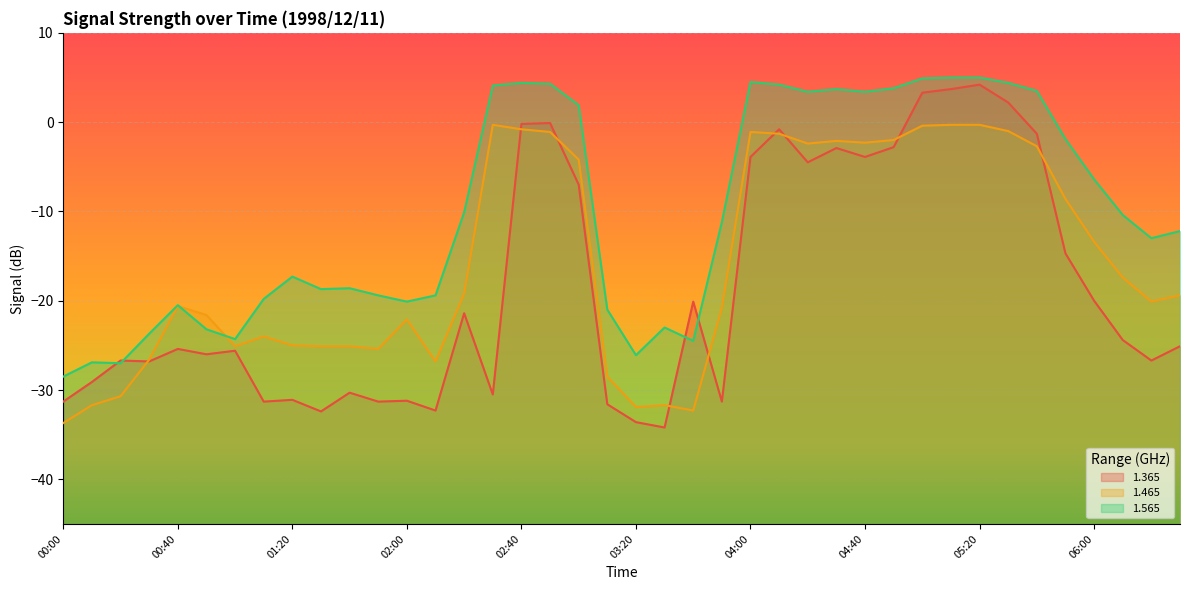

What is the label of the 3rd point from the left?

00:20